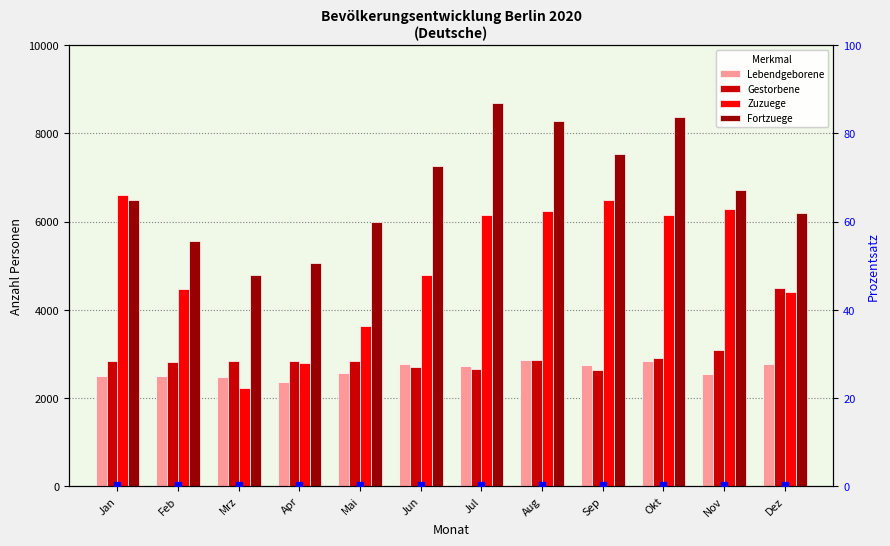

Which series reaches the maximum Y coordinate?

Fortzuege